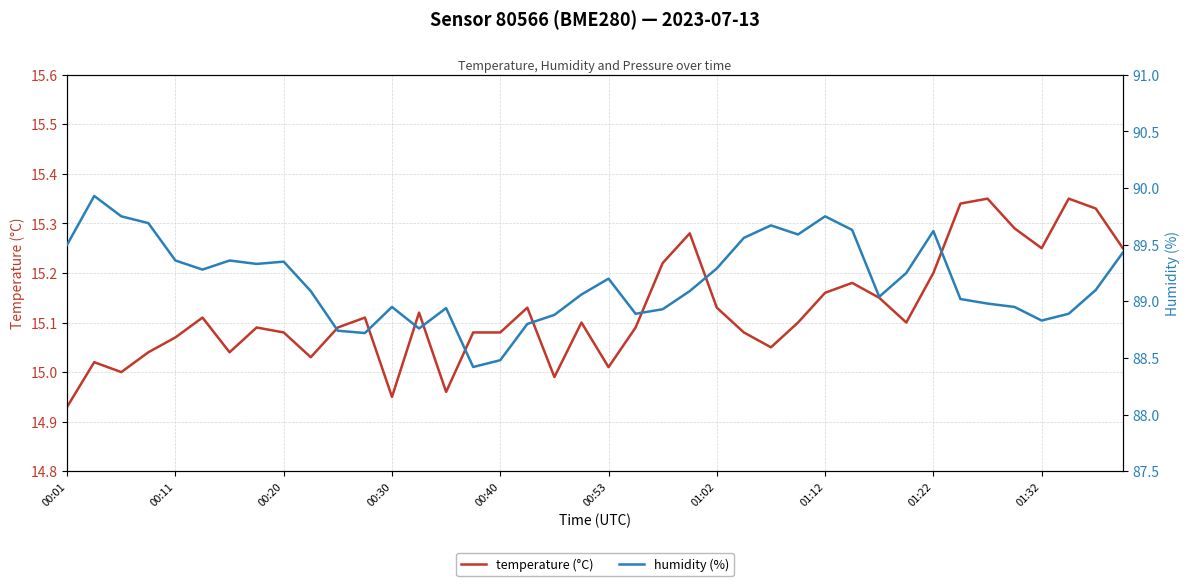

The temperature (°C) series shows 21.9 at 00:30. True or false?

False